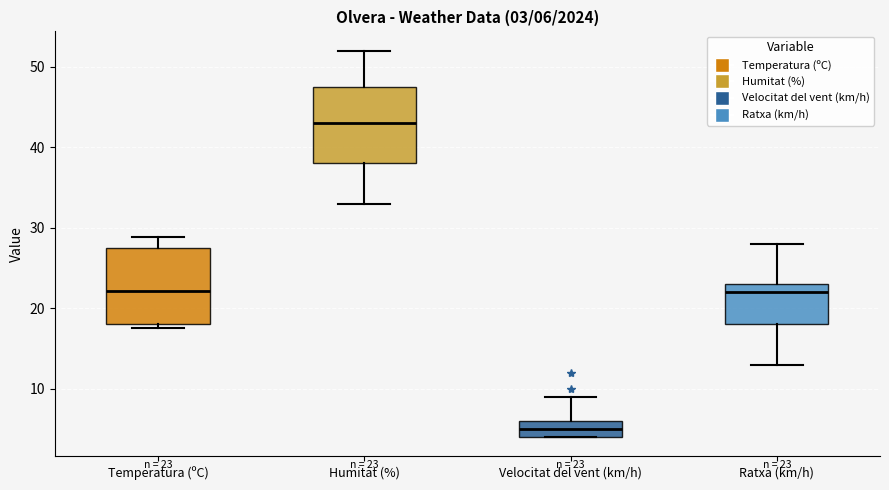

Which box has the lowest median line?

Velocitat del vent (km/h)